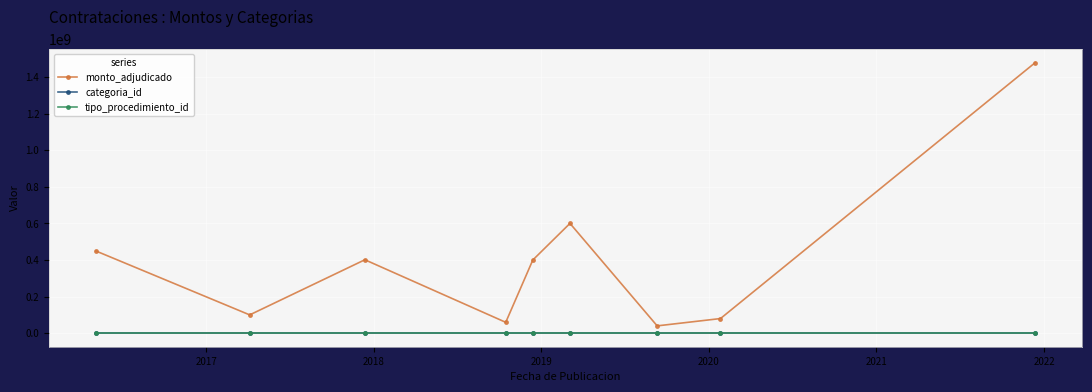

What is the difference between the maximum and minimum values in the monto_adjudicado series?

1438756400